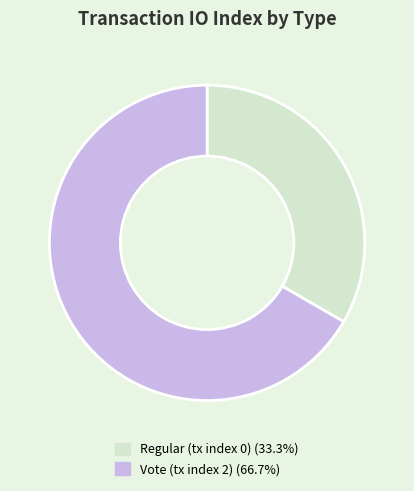

Count the number of slices in the pie.

2